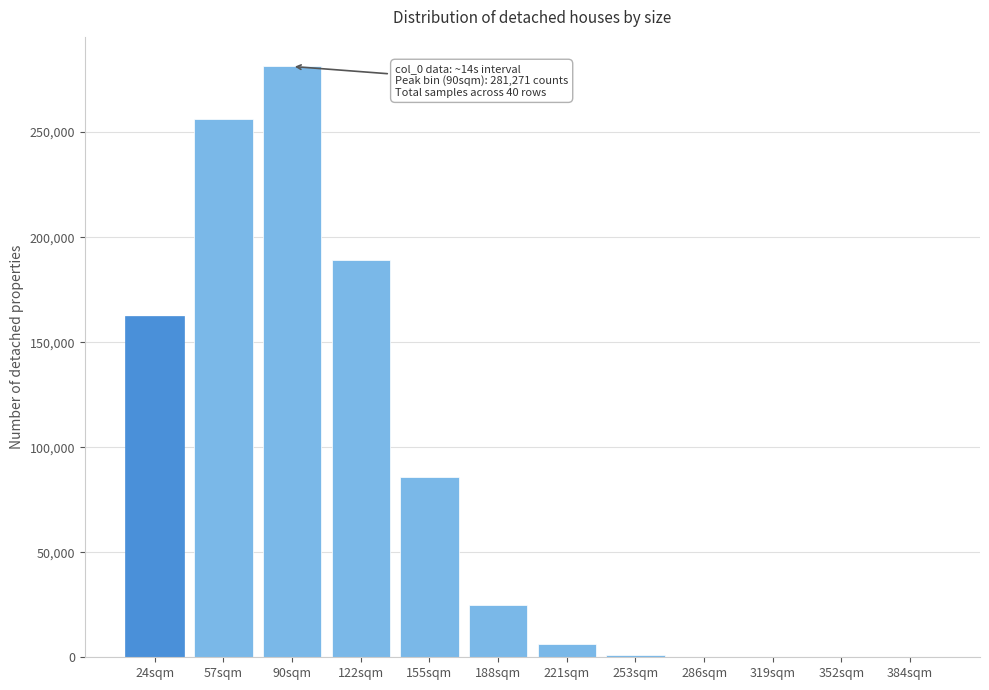

What is the ratio of the value at 57sqm to the value at 90sqm?

0.9